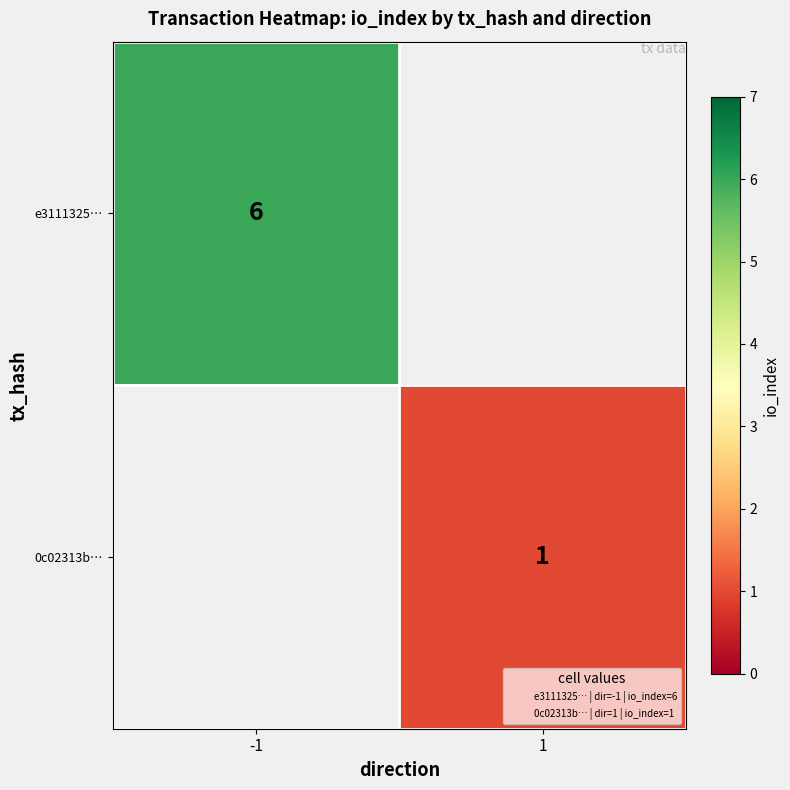

Is the value of 0c02313b… at 1 greater than the value of e3111325… at -1?

No